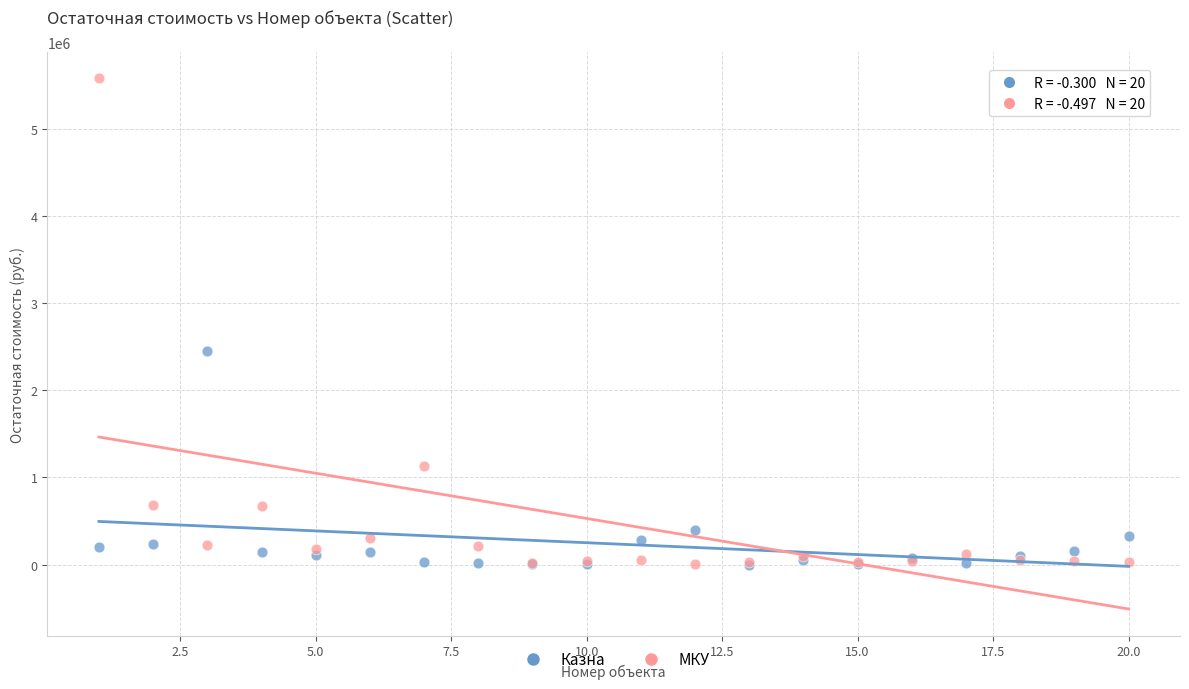

Across all series, what Y value is closest to 2789312?

2453677.9